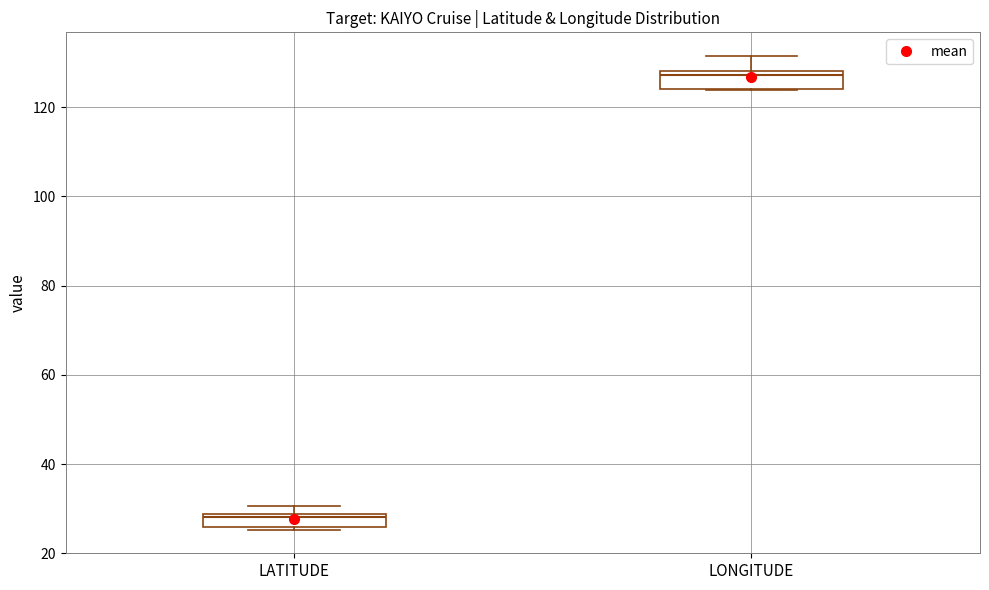

Which box's median line is the highest?

LONGITUDE